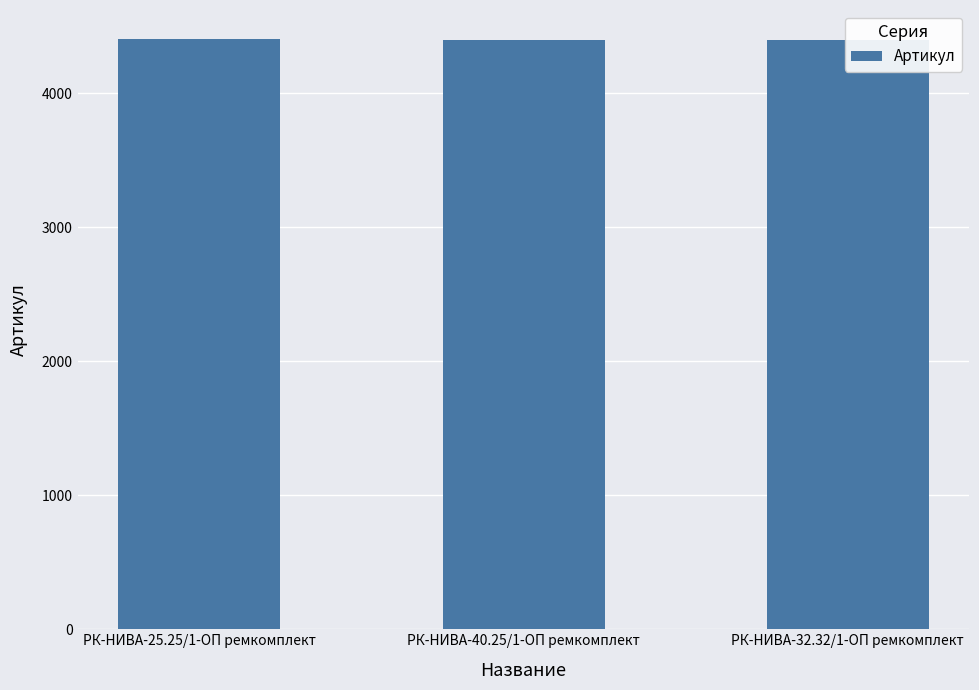

What is the label of the 2nd bar from the right?

РК-НИВА-40.25/1-ОП ремкомплект